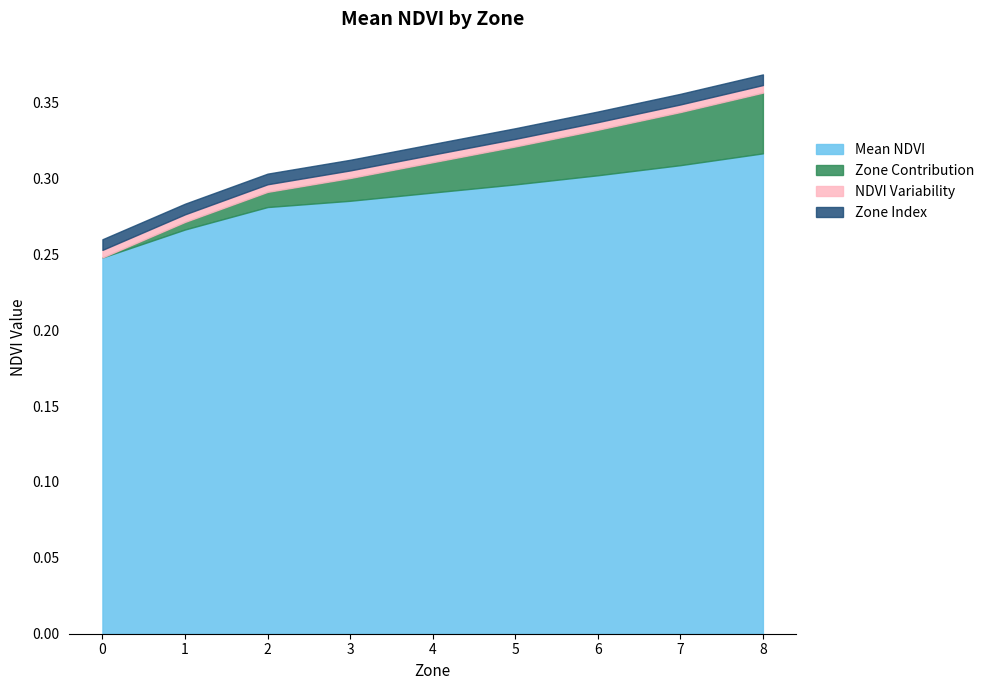

What is the difference between the maximum and minimum values in the Mean NDVI series?

0.1